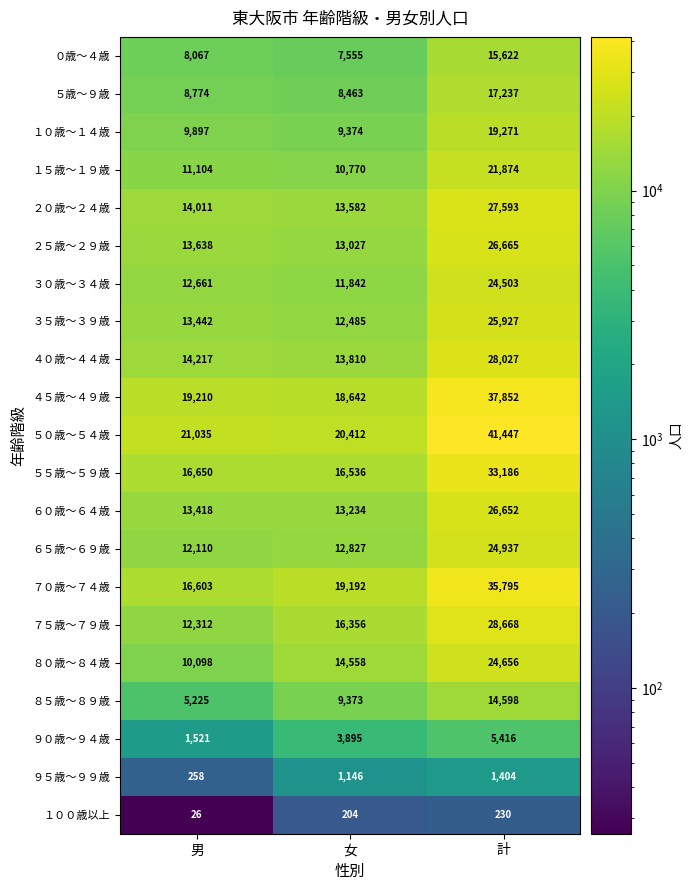

The value of １００歳以上 at 女 is 204. True or false?

True